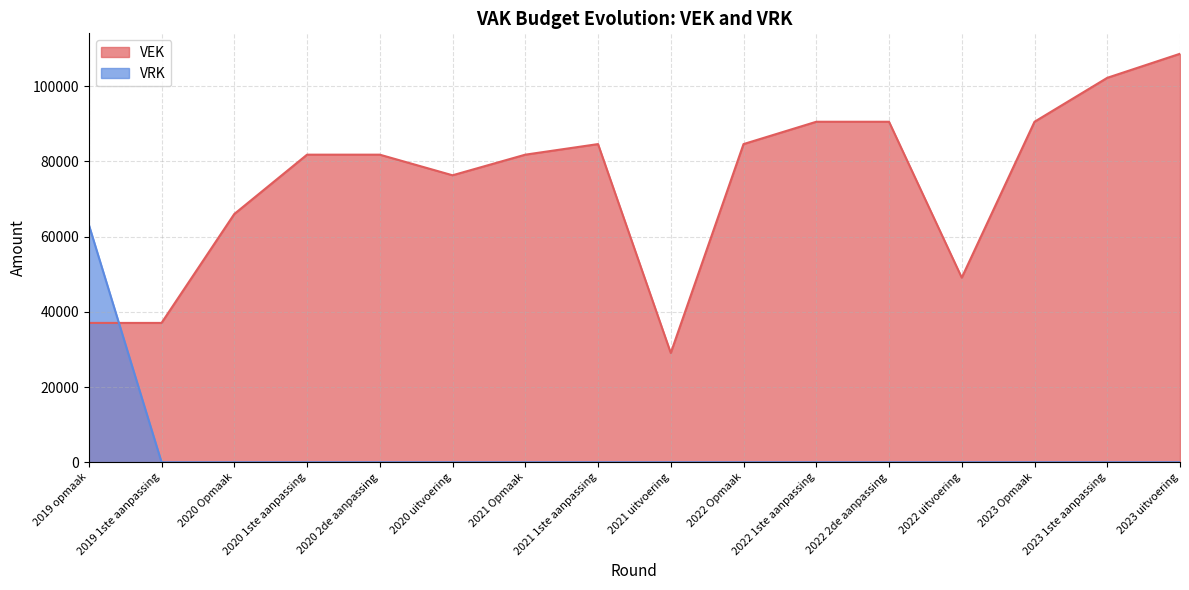

Rank the categories by VRK value from lowest to highest.

2019 1ste aanpassing, 2020 Opmaak, 2020 1ste aanpassing, 2020 2de aanpassing, 2020 uitvoering, 2021 Opmaak, 2021 1ste aanpassing, 2021 uitvoering, 2022 Opmaak, 2022 1ste aanpassing, 2022 2de aanpassing, 2022 uitvoering, 2023 Opmaak, 2023 1ste aanpassing, 2023 uitvoering, 2019 opmaak